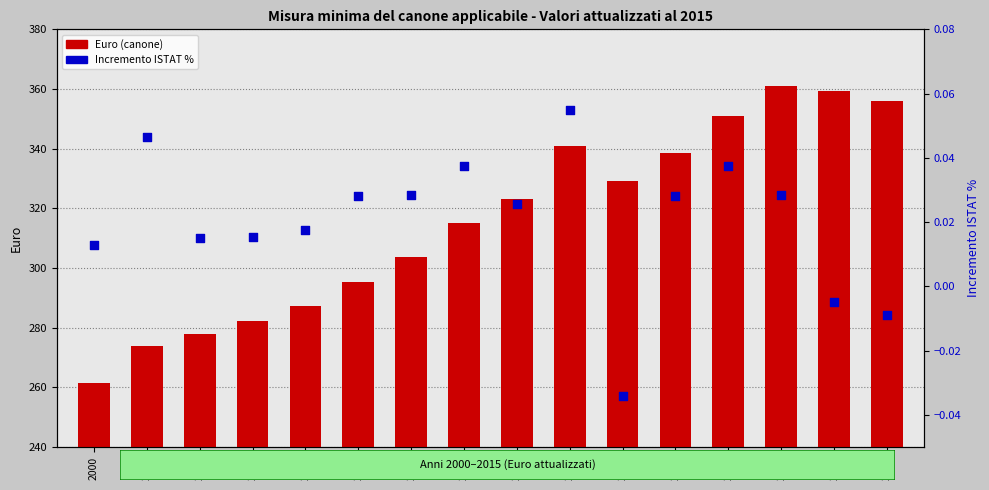

At how many categories does at least one series exceed 183?

16